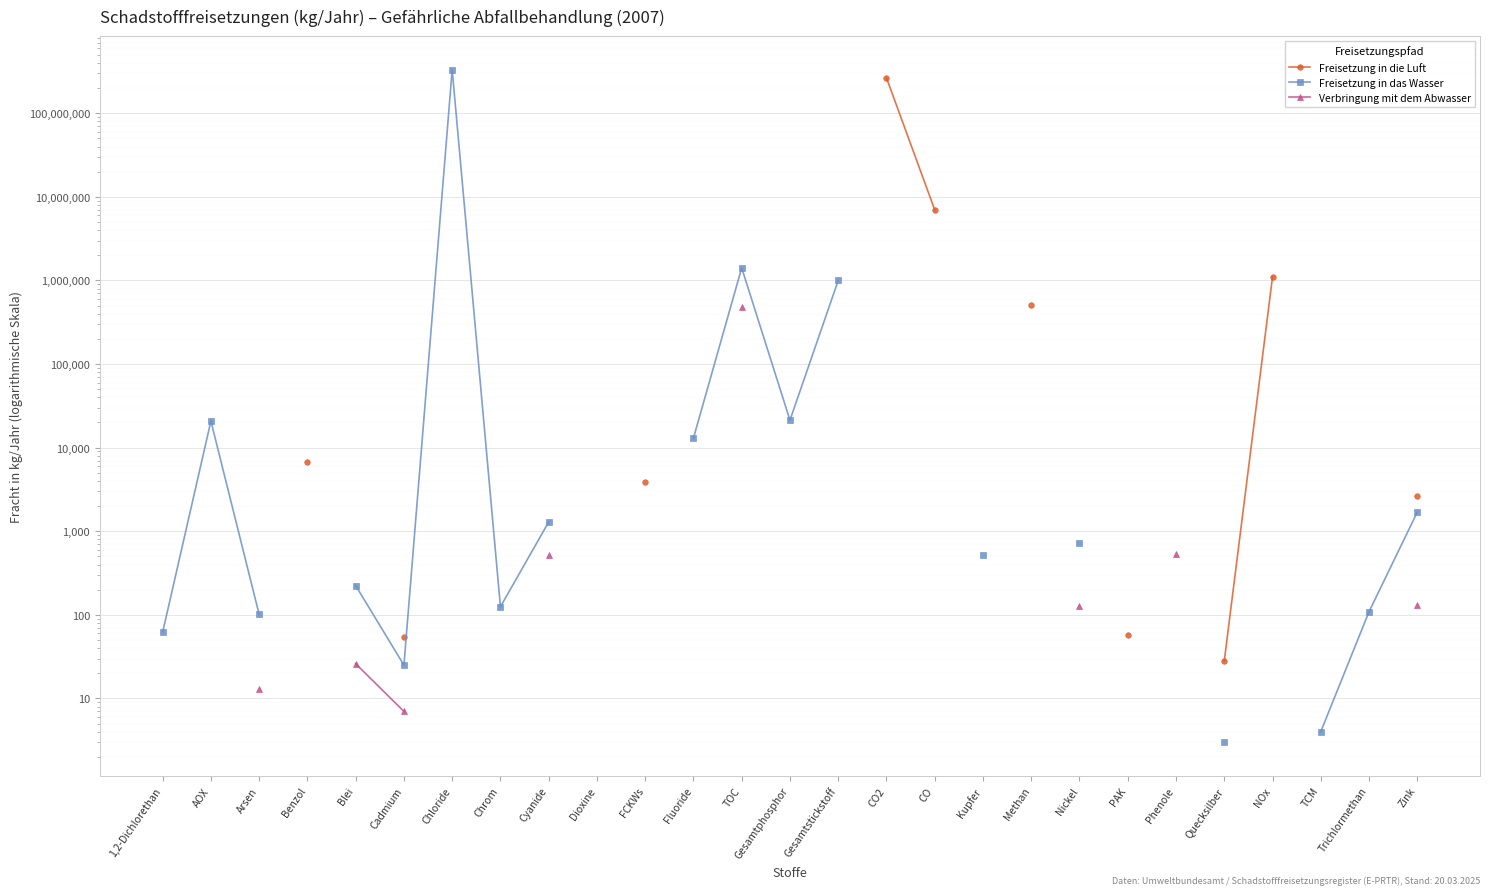

Which series changed the most between Arsen and Blei?

Freisetzung in das Wasser